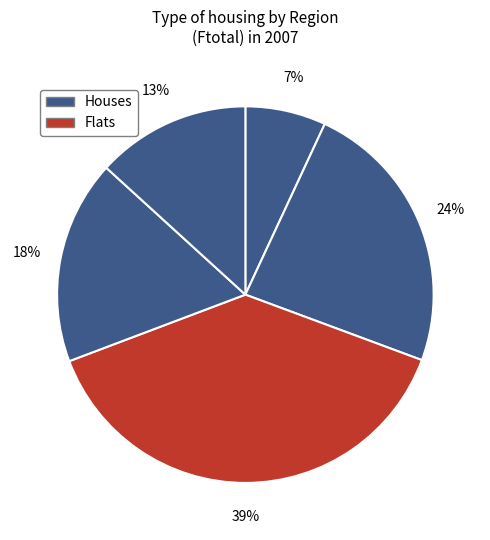

How many slices are in this pie chart?

5